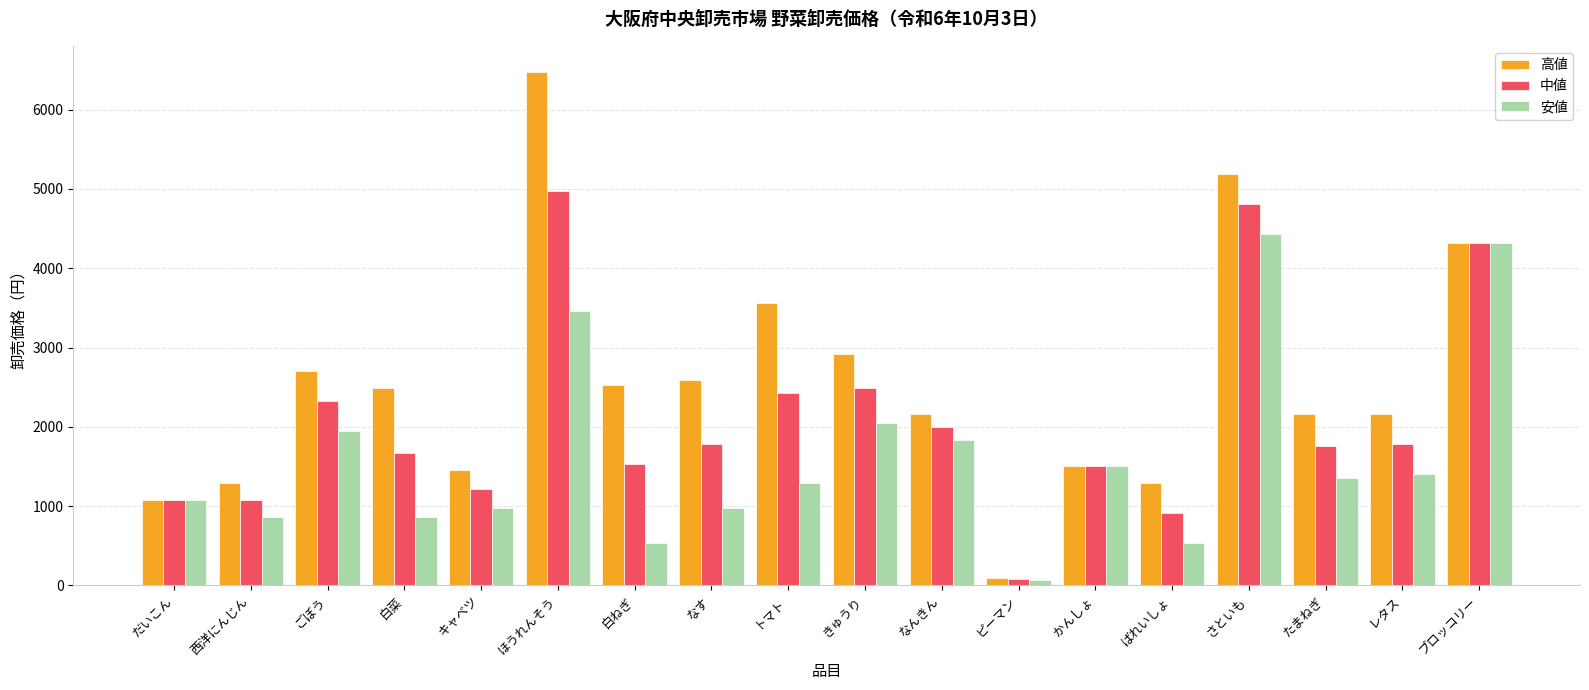

What is the highest value of the 安値 series?

4428